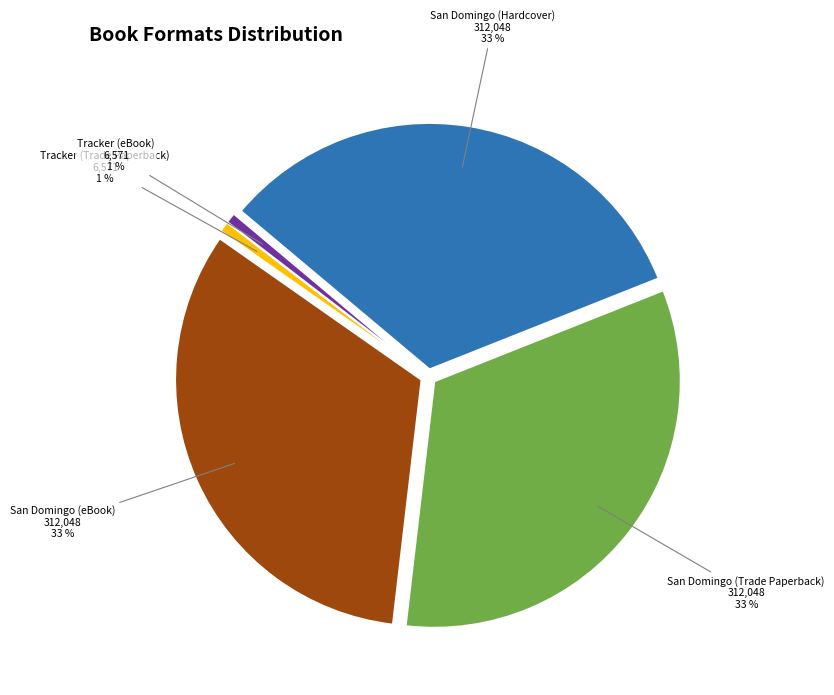

Between San Domingo (Trade Paperback) and Tracker (Trade Paperback), which is larger?

San Domingo (Trade Paperback)